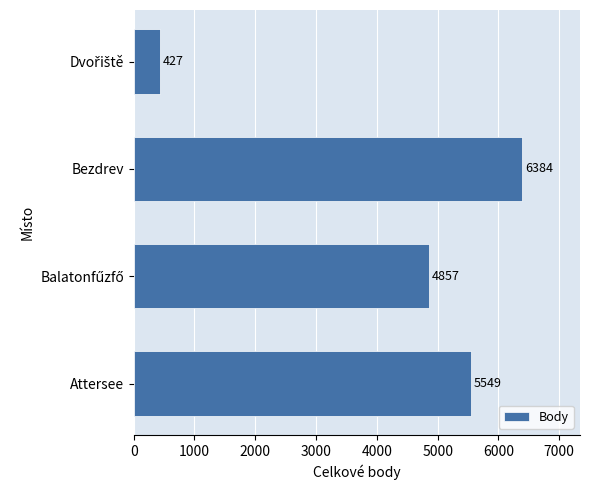

What is the change in value from Attersee to Bezdrev?

+835